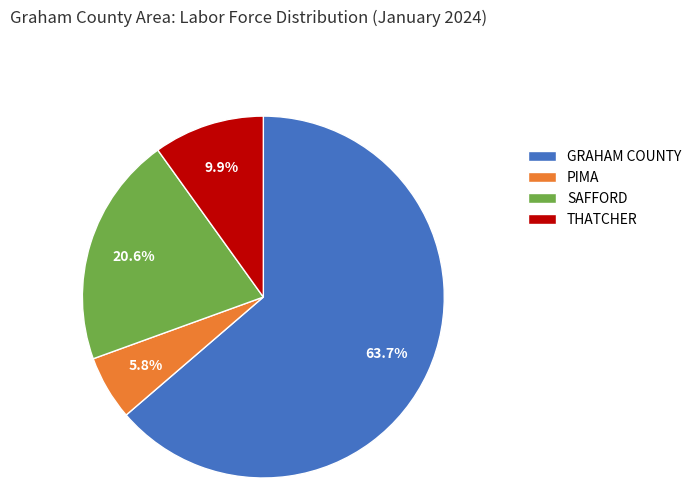

Count the number of slices in the pie.

4